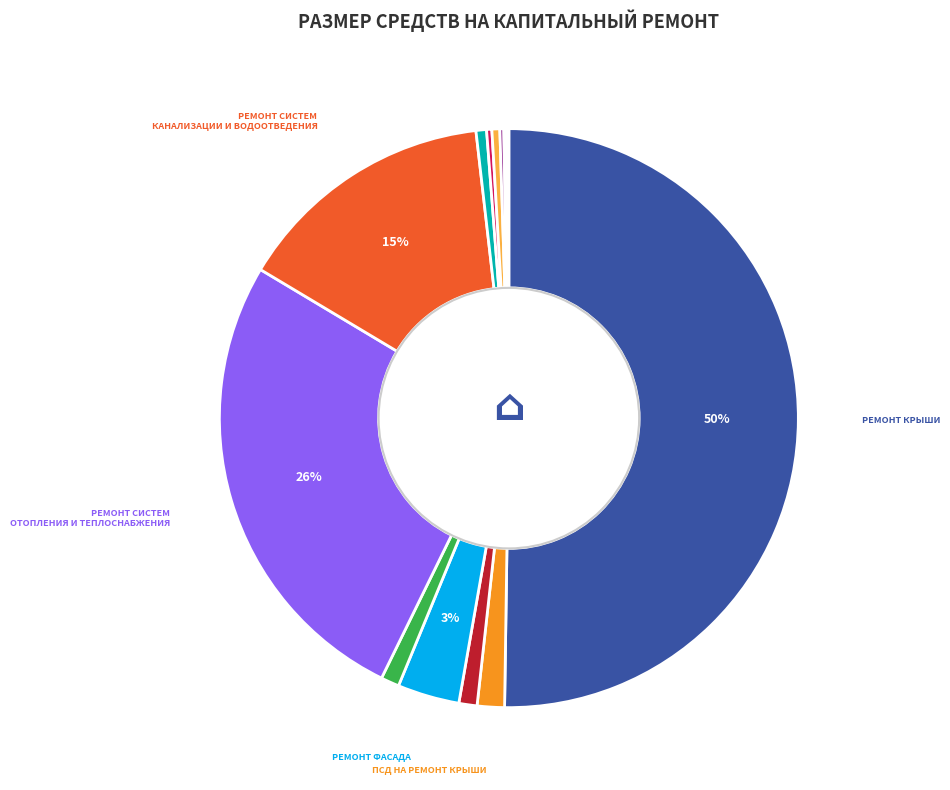

To the nearest percent, what is the average slice percentage?

7%